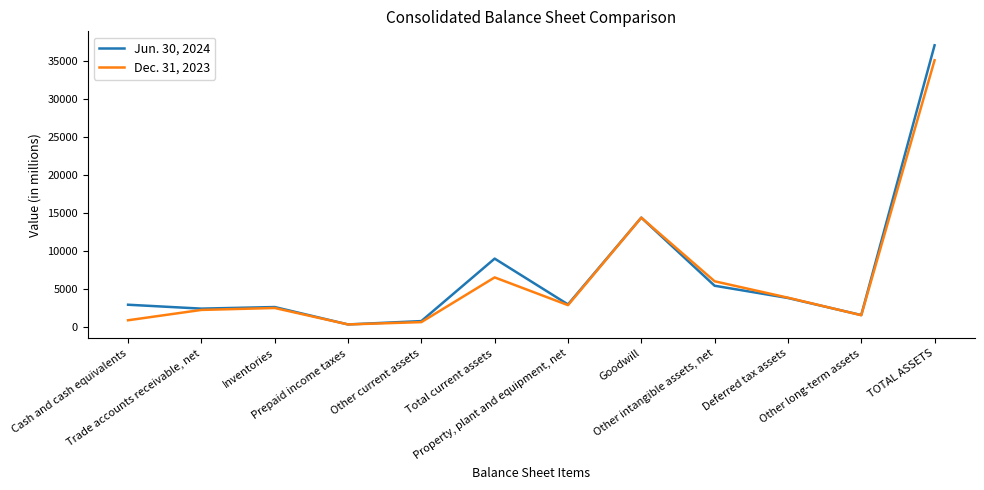

Rank the series by their maximum value, from lowest to highest.

Dec. 31, 2023, Jun. 30, 2024